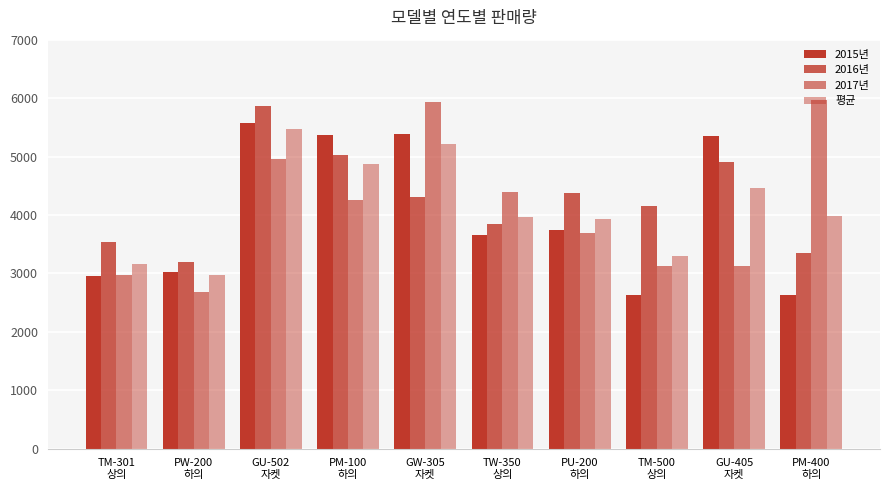

How many groups of bars are there?

10